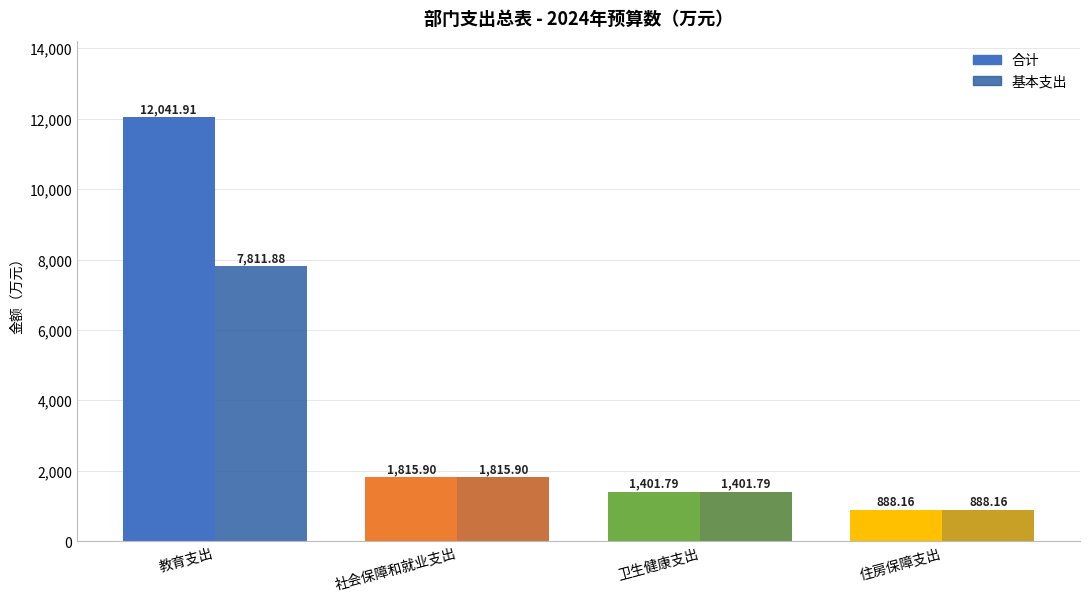

How many values in the 合计 series are below 1815?

2